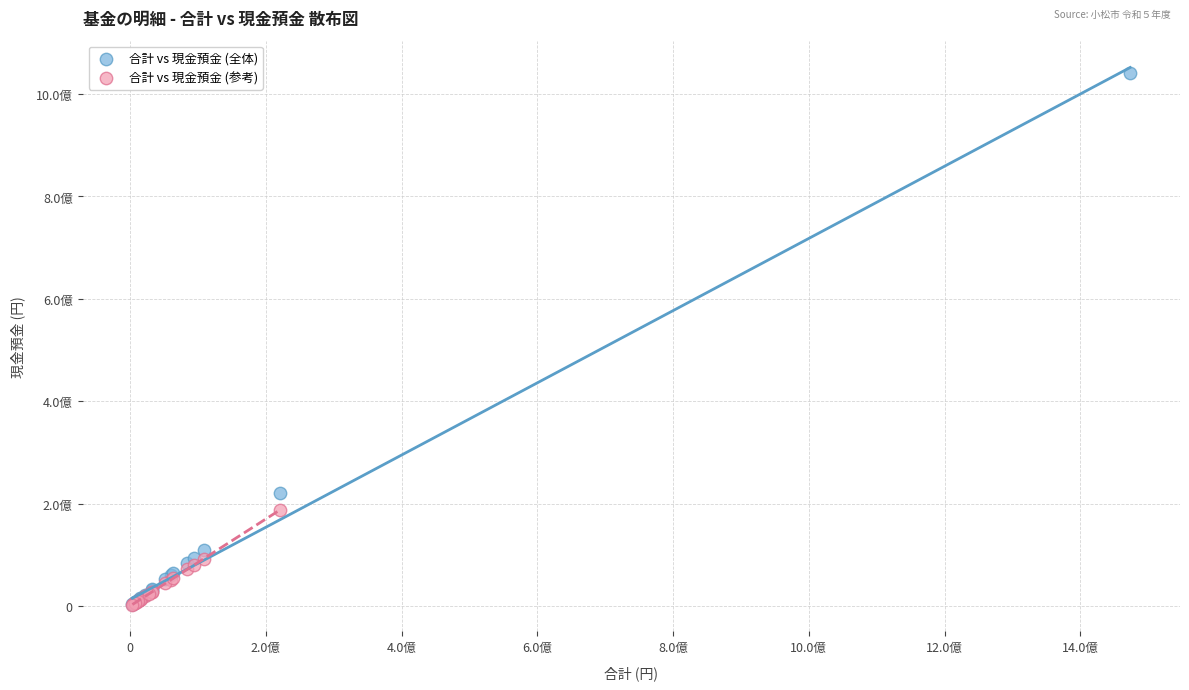

Which series reaches the maximum Y coordinate?

合計 vs 現金預金 (全体)